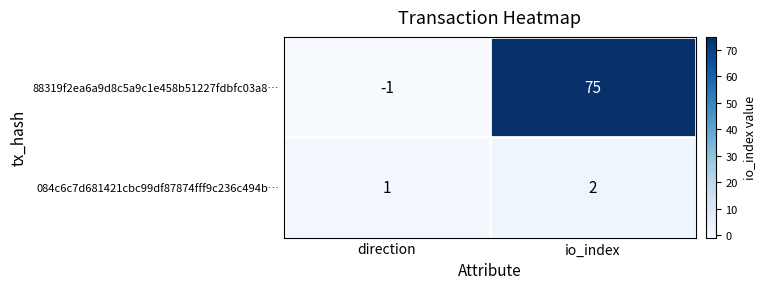

The 084c6c7d681421cbc99df87874fff9c236c494b… series shows 1 at direction. True or false?

True